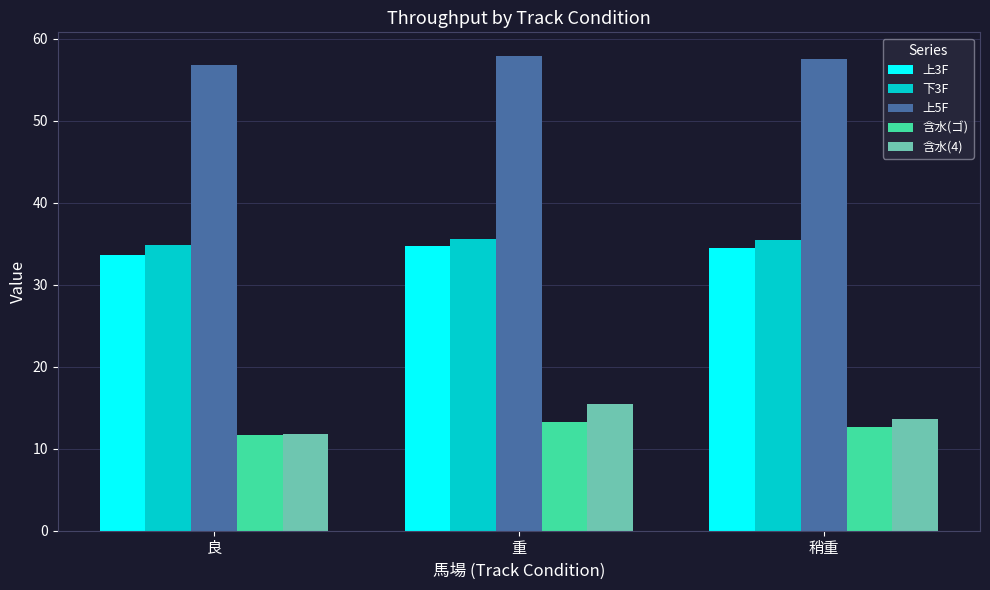

What is the difference between the highest and lowest values at 良?

45.2